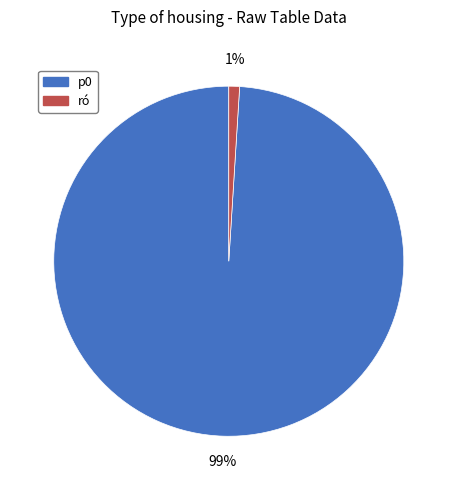

Between p0 and ró, which is larger?

p0